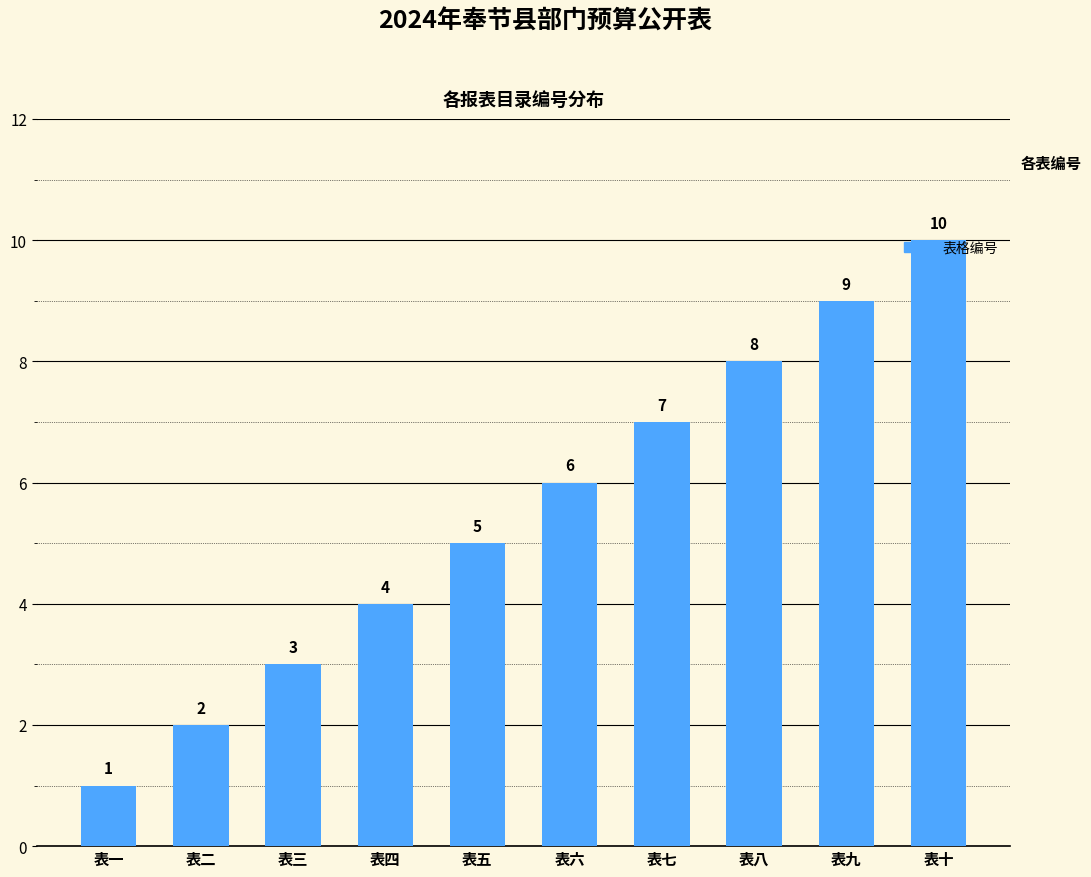

At which label is the value closest to 5?

表五